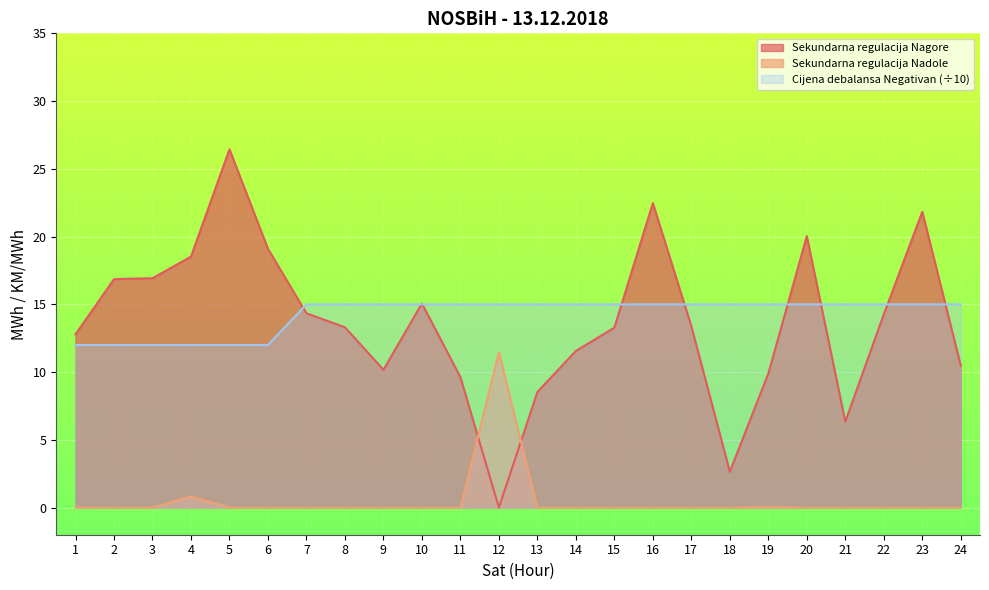

Which series has the largest range (max minus min)?

Sekundarna regulacija Nagore